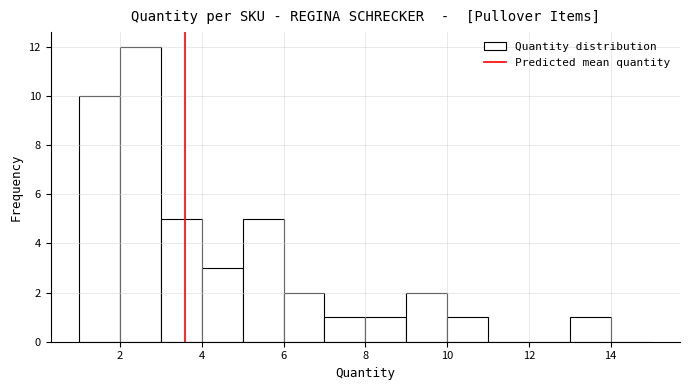

How tall is the bar that spans 13 to 14 on the x-axis? The values are not printed on the chart, so give them approximately, as read against the axis.

1